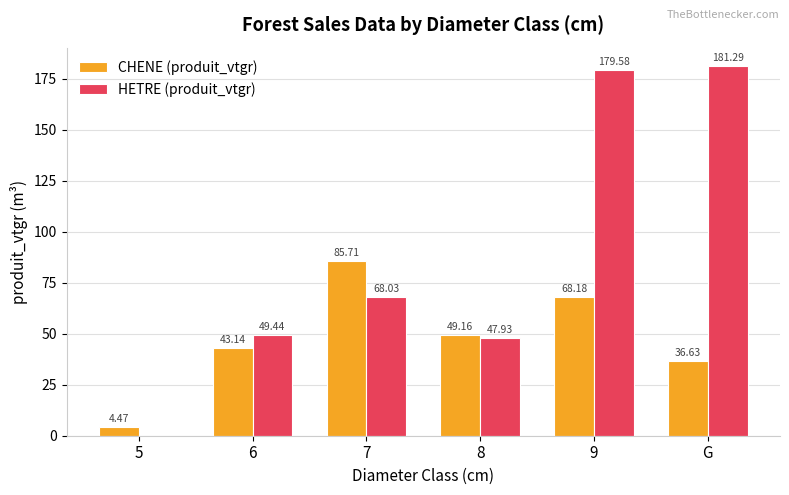

Which series has the largest total across all categories?

HETRE (produit_vtgr)